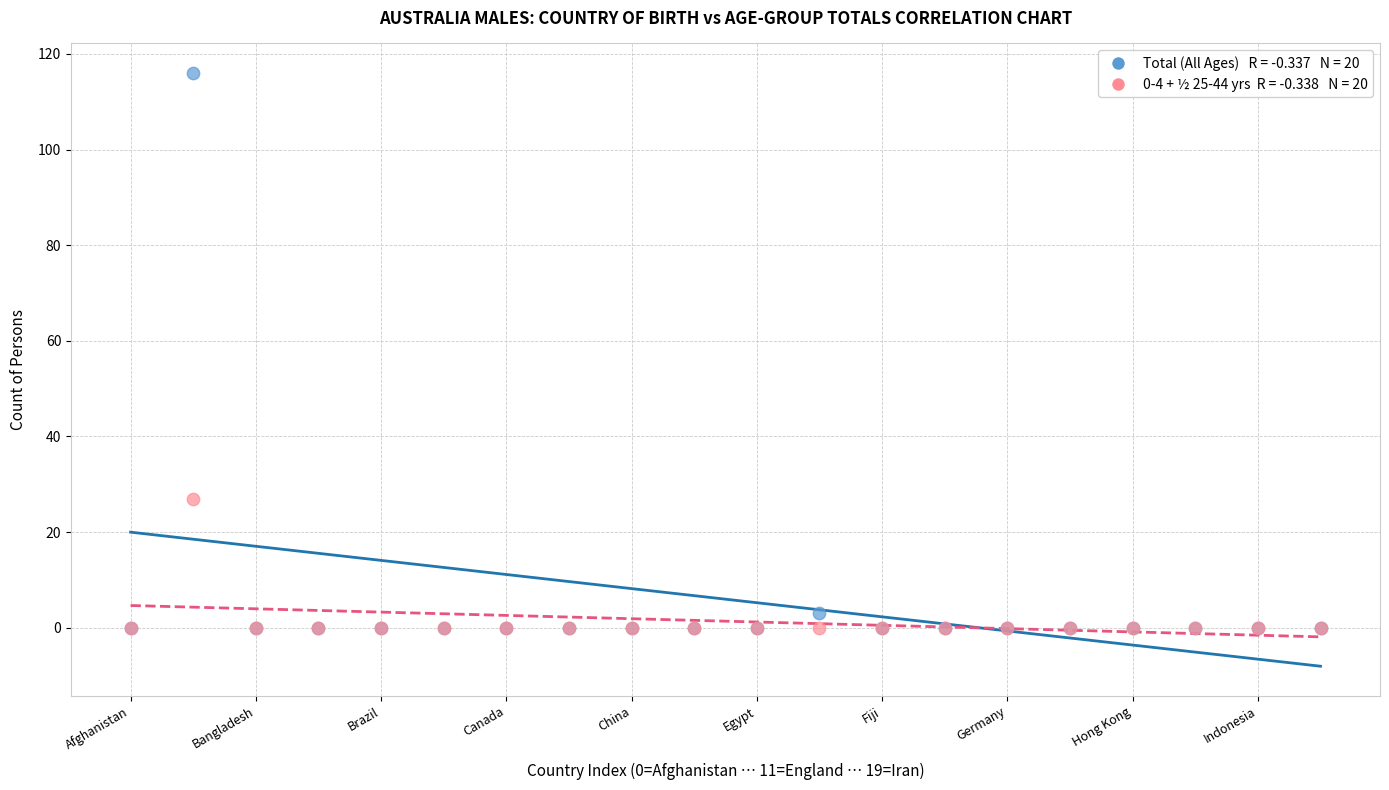

Across all series, what Y value is closest to 58?

27